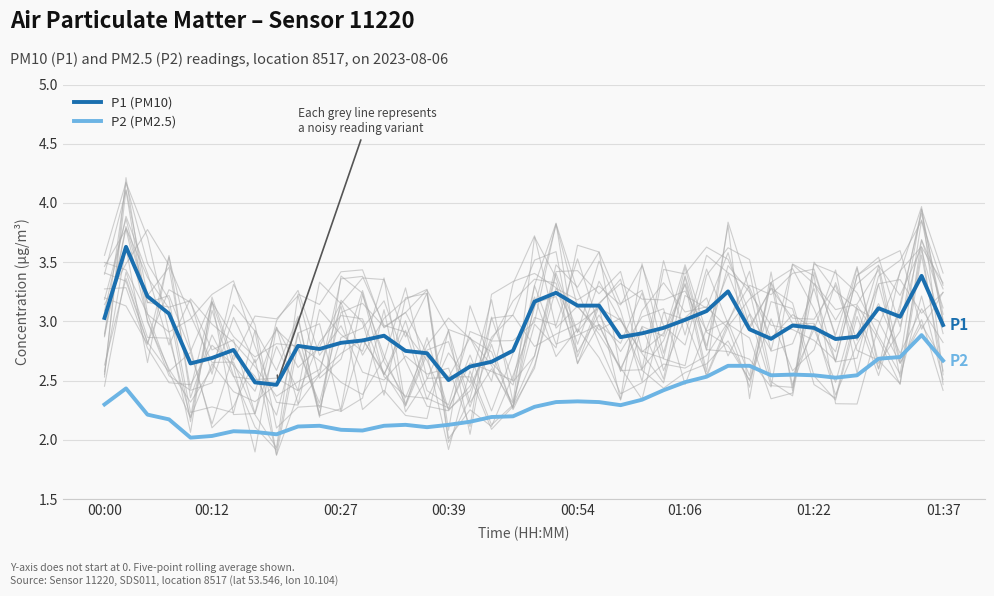

True or false: P2 (PM2.5) and P1 (PM10) cross at least once.

False